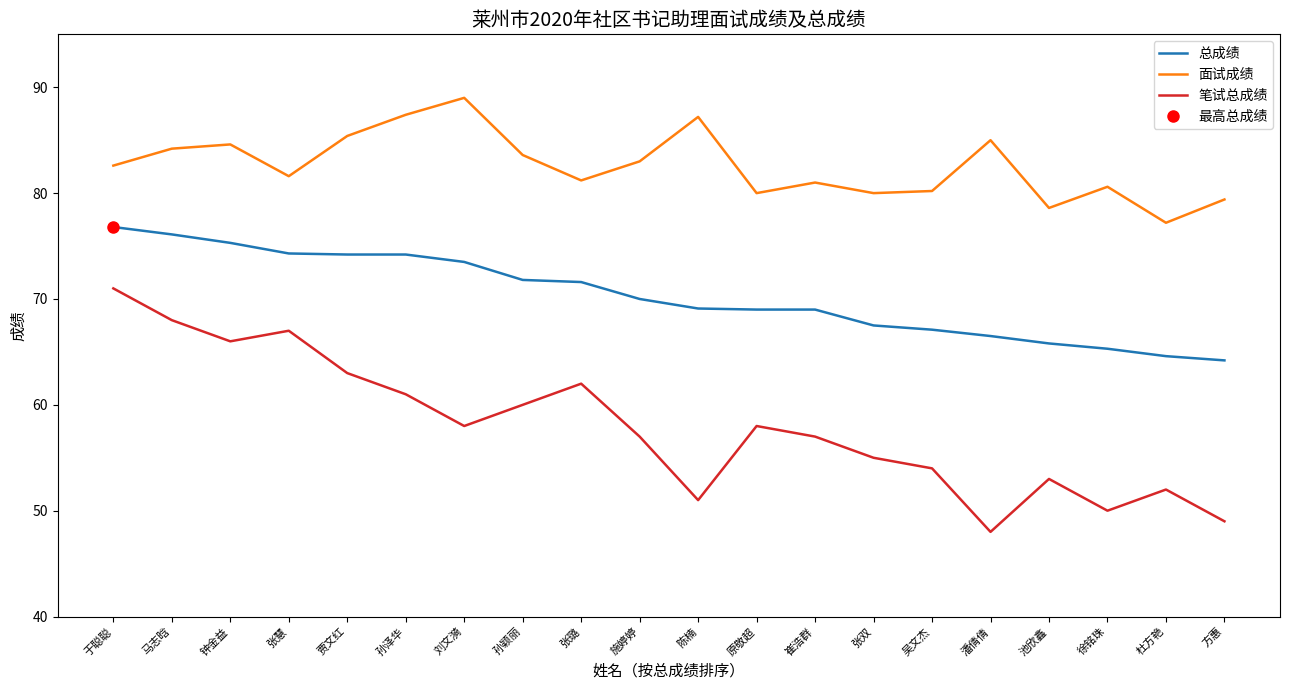

At which label is 面试成绩 closest to 83?

施婷婷